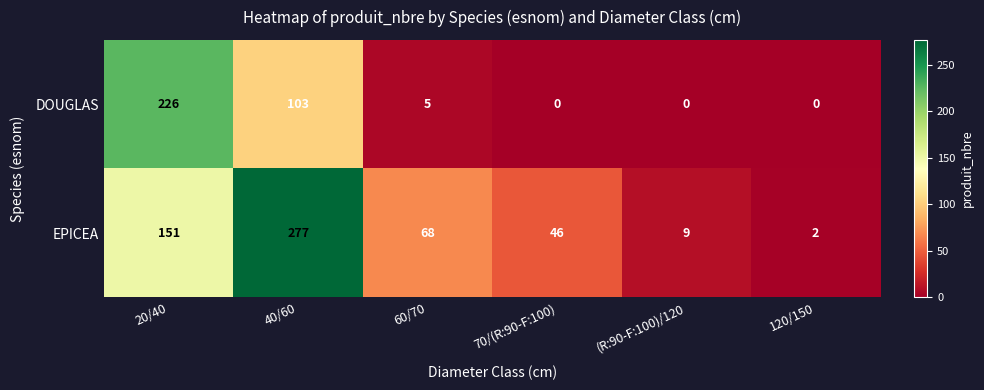

Is it true that EPICEA equals 277 at 40/60?

True